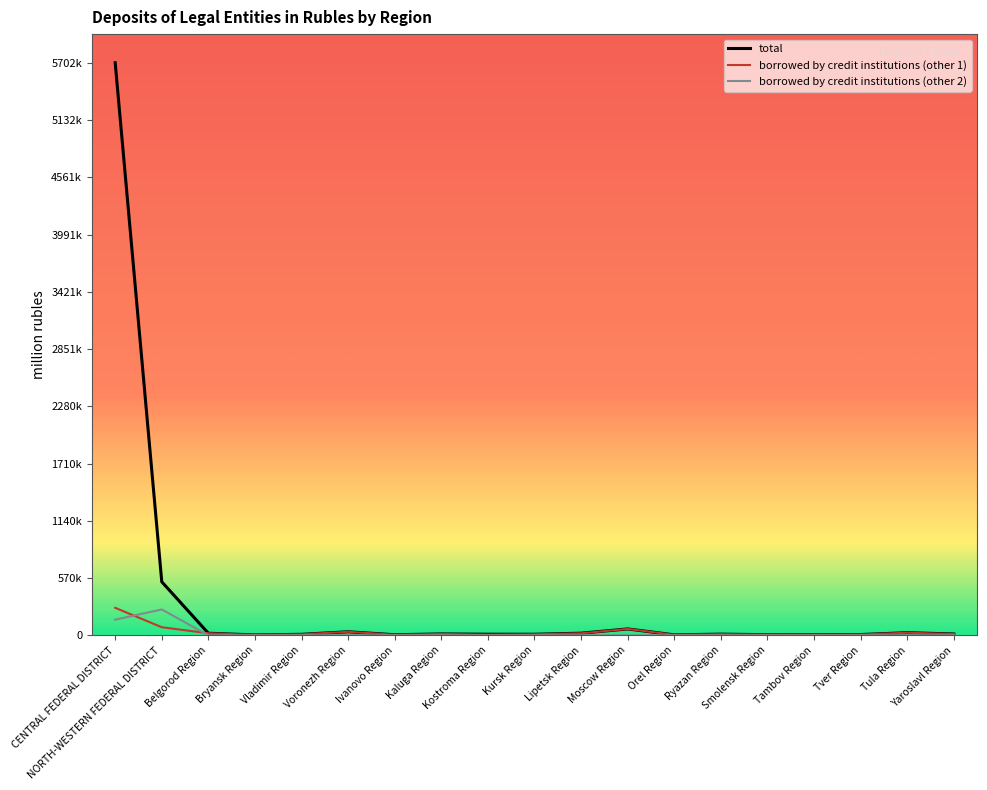

What are all the series names shown in the legend?

total, borrowed by credit institutions (other 1), borrowed by credit institutions (other 2)